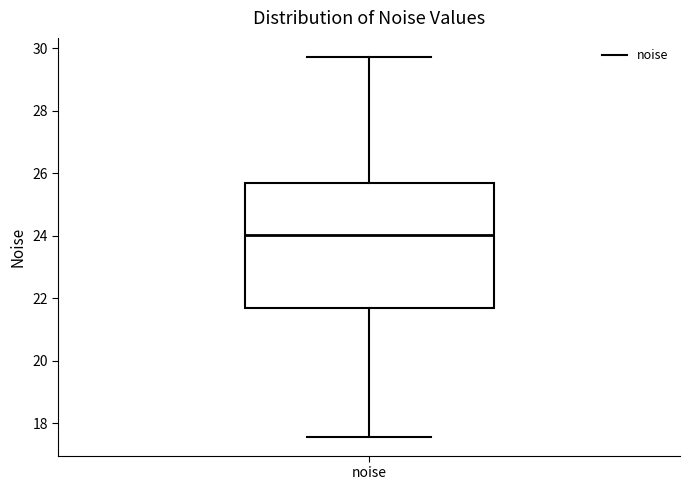

Transcribe this box plot: give where the median line is, the range the box spans, and where the two whiskers end, as read against the y-axis. The values are not printed on the chart, so give them approximately, as read against the axis.

median 24.0, box 21.6 to 25.6, whiskers 17.6 to 29.8